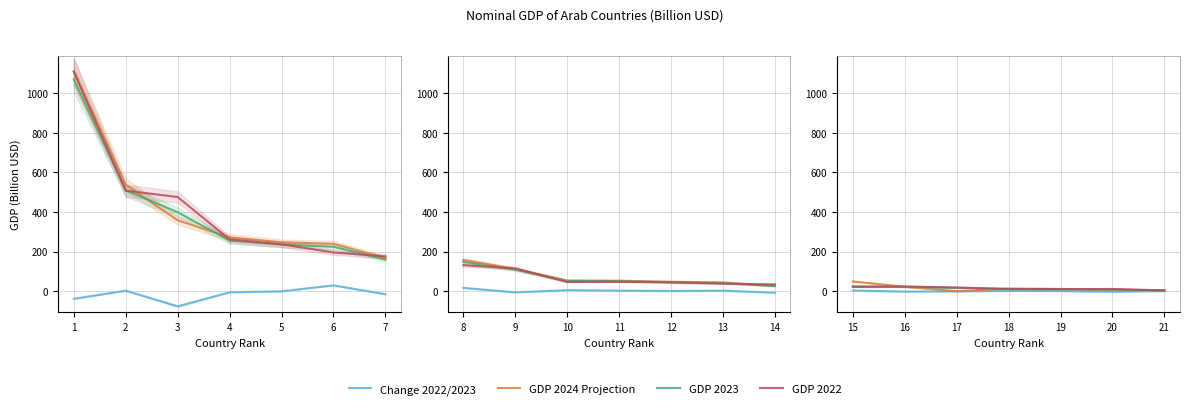

How many times do GDP 2022 and GDP 2023 cross each other?

4